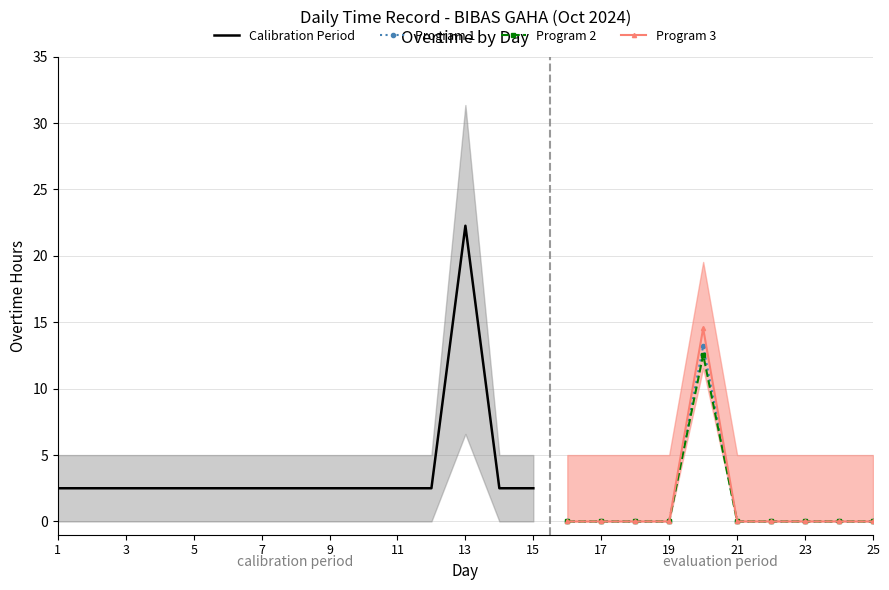

At which category is the sum across all series the highest?

20